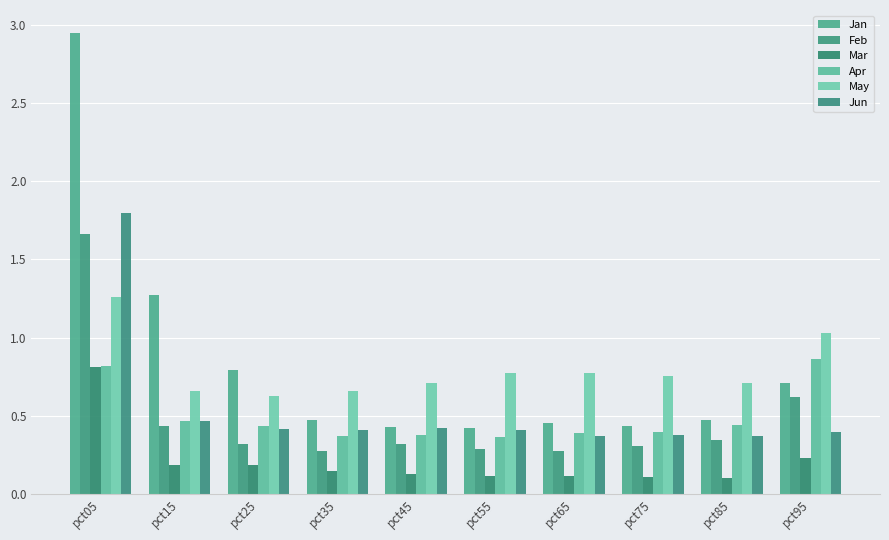

How many bars are there in each group?

6